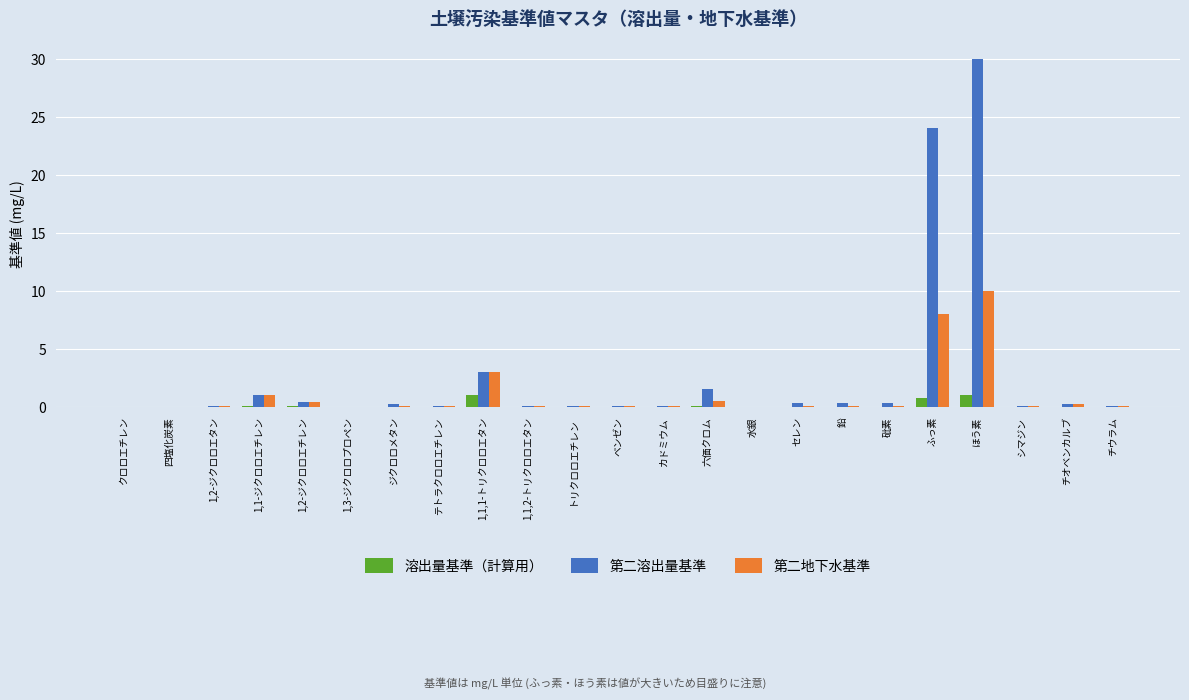

What is the approximate value of 第二溶出量基準 at テトラクロロエチレン?

0.1